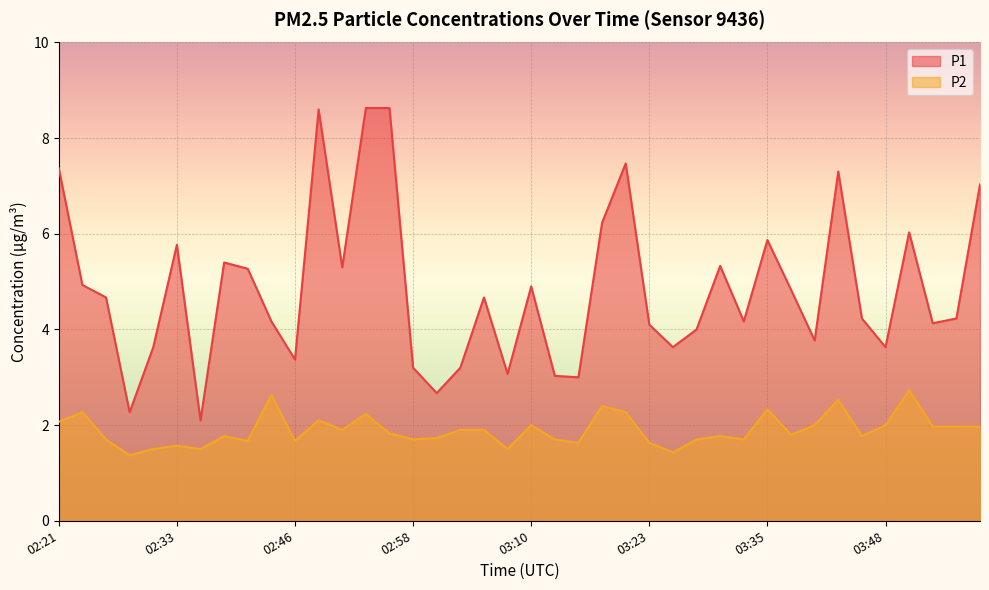

At which category does the chart reach its peak across all series?

02:53